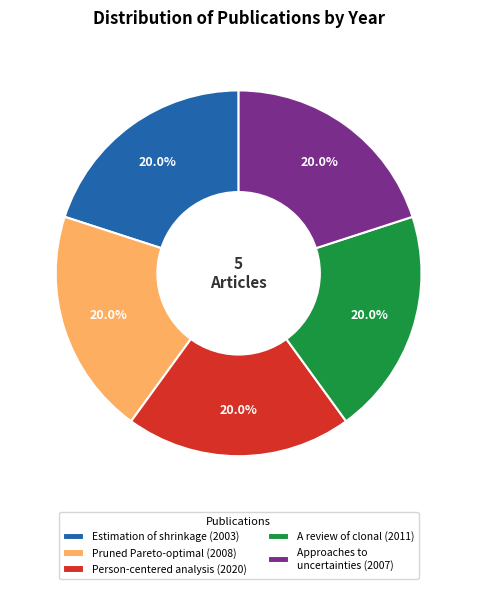

What is the ratio of the value at A review of clonal (2011) to the value at Approaches to uncertainties (2007)?

1.0